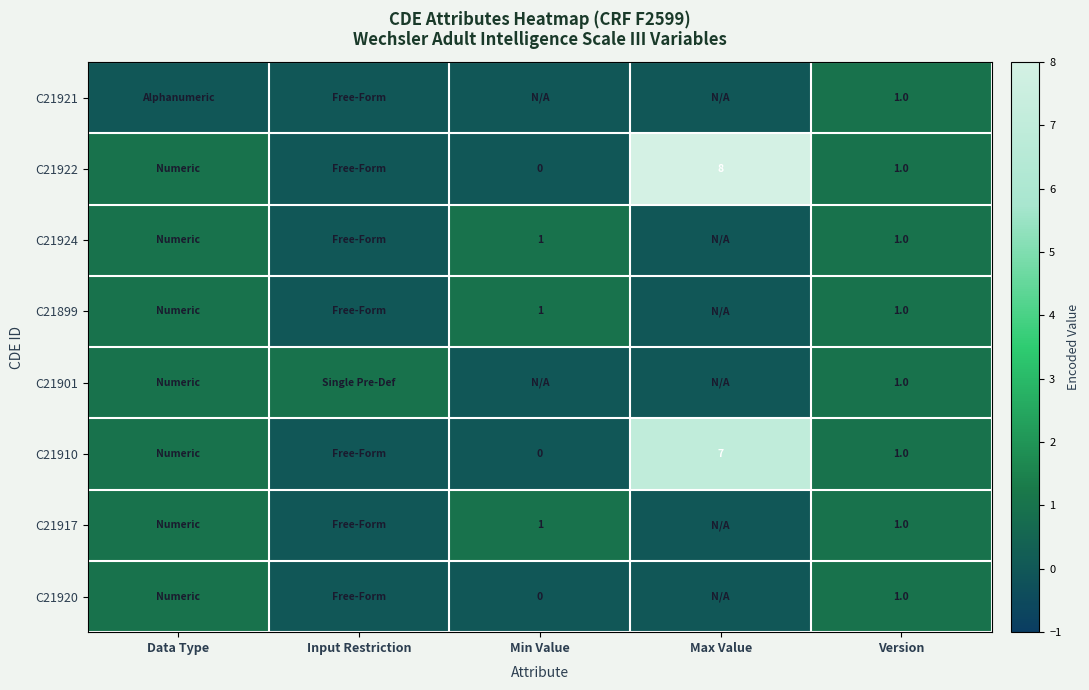

At which category is the sum across all series the highest?

Max Value